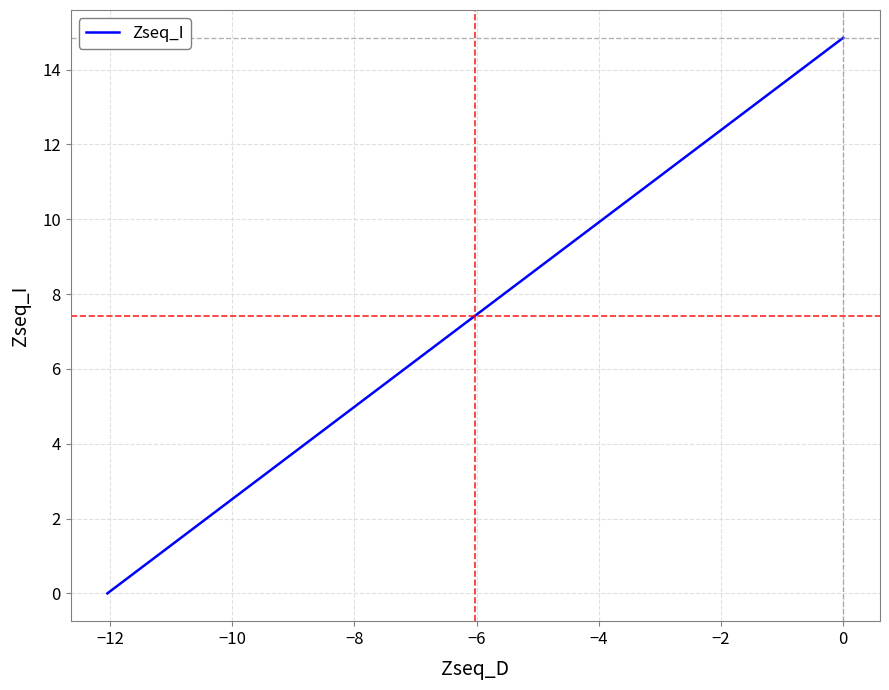

What is the sum of all values?

81.7